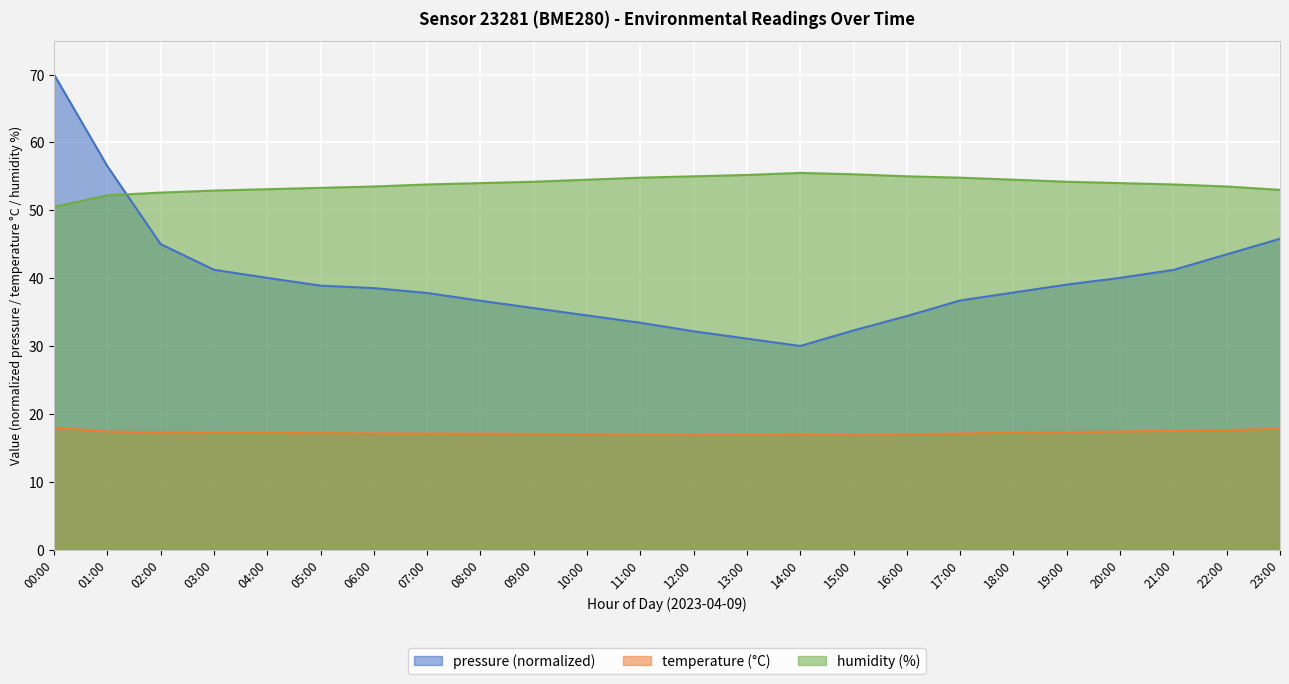

What is the highest value of the temperature series?

18.0